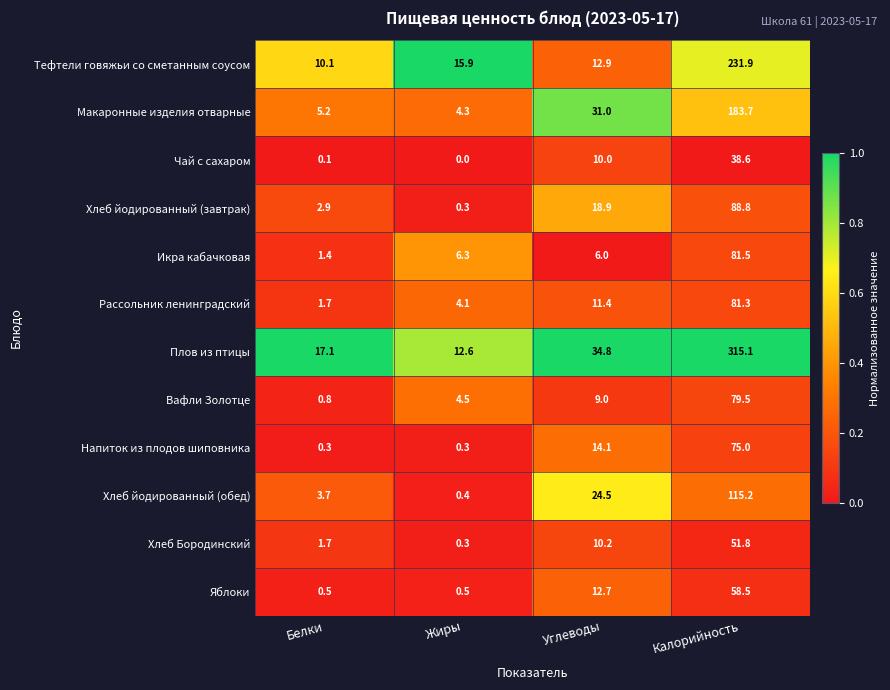

At how many categories does at least one series exceed 0?

4